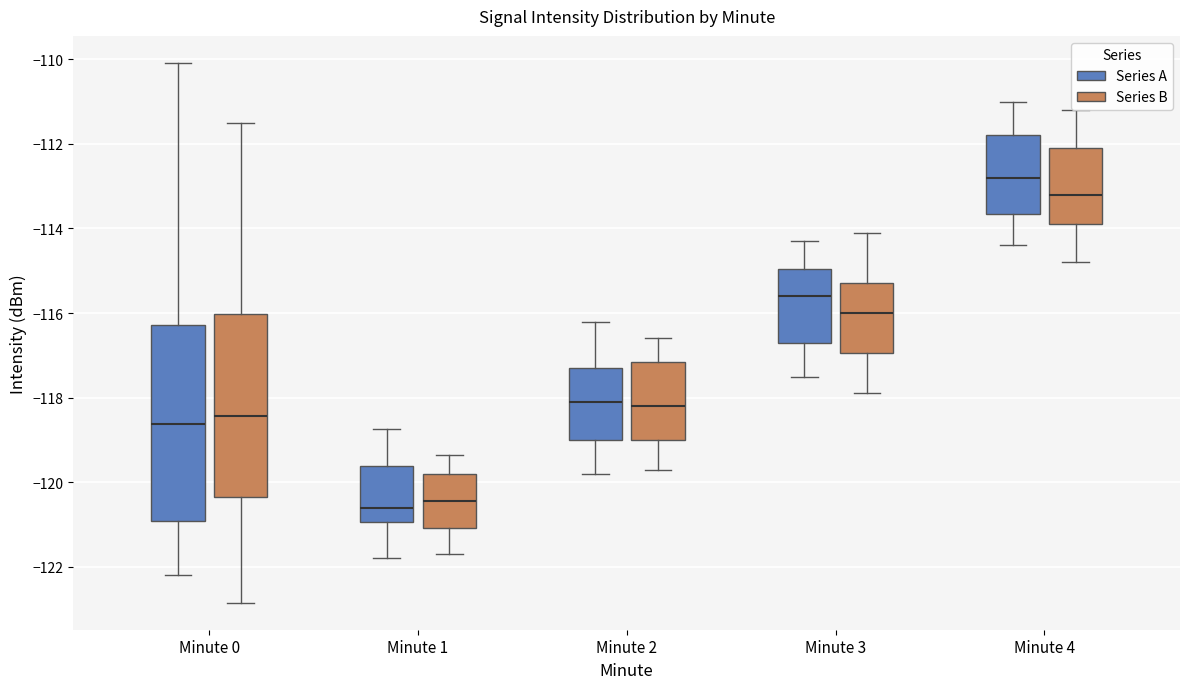

Reading left to right, transcribe this box plot: for each box, give where its median line is, the range the box spans, and where its two whiskers end, as read against the y-axis. The values are not printed on the chart, so give them approximately, as read against the axis.

Minute 0 (Series A): median -118.6, box -121.0 to -116.2, whiskers -122.2 to -110.0
Minute 0 (Series B): median -118.4, box -120.4 to -116.0, whiskers -122.8 to -111.6
Minute 1 (Series A): median -120.6, box -121.0 to -119.6, whiskers -121.8 to -118.8
Minute 1 (Series B): median -120.4, box -121.0 to -119.8, whiskers -121.6 to -119.4
Minute 2 (Series A): median -118.0, box -119.0 to -117.2, whiskers -119.8 to -116.2
Minute 2 (Series B): median -118.2, box -119.0 to -117.2, whiskers -119.6 to -116.6
Minute 3 (Series A): median -115.6, box -116.6 to -115.0, whiskers -117.4 to -114.2
Minute 3 (Series B): median -116.0, box -117.0 to -115.2, whiskers -117.8 to -114.0
Minute 4 (Series A): median -112.8, box -113.6 to -111.8, whiskers -114.4 to -111.0
Minute 4 (Series B): median -113.2, box -113.8 to -112.0, whiskers -114.8 to -111.2